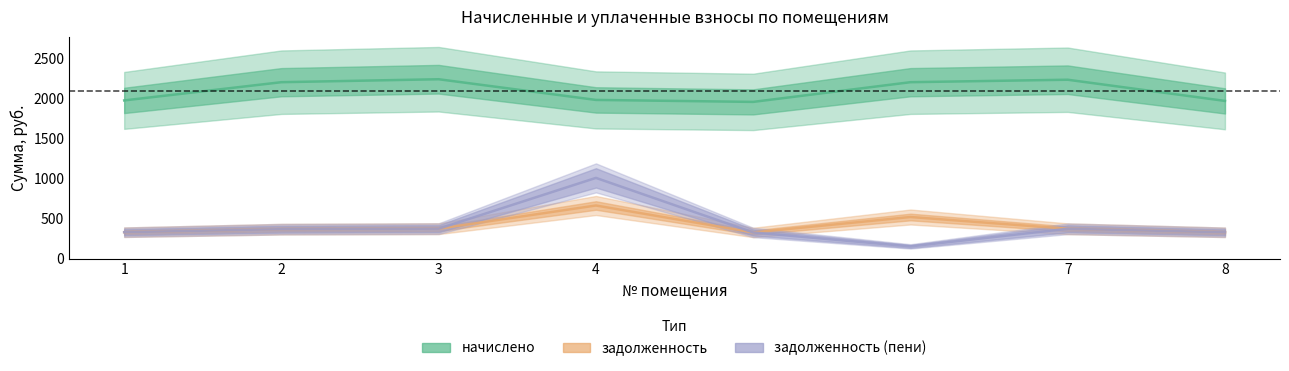

What is the sum of the начислено values at 2 and 1?

4180.0